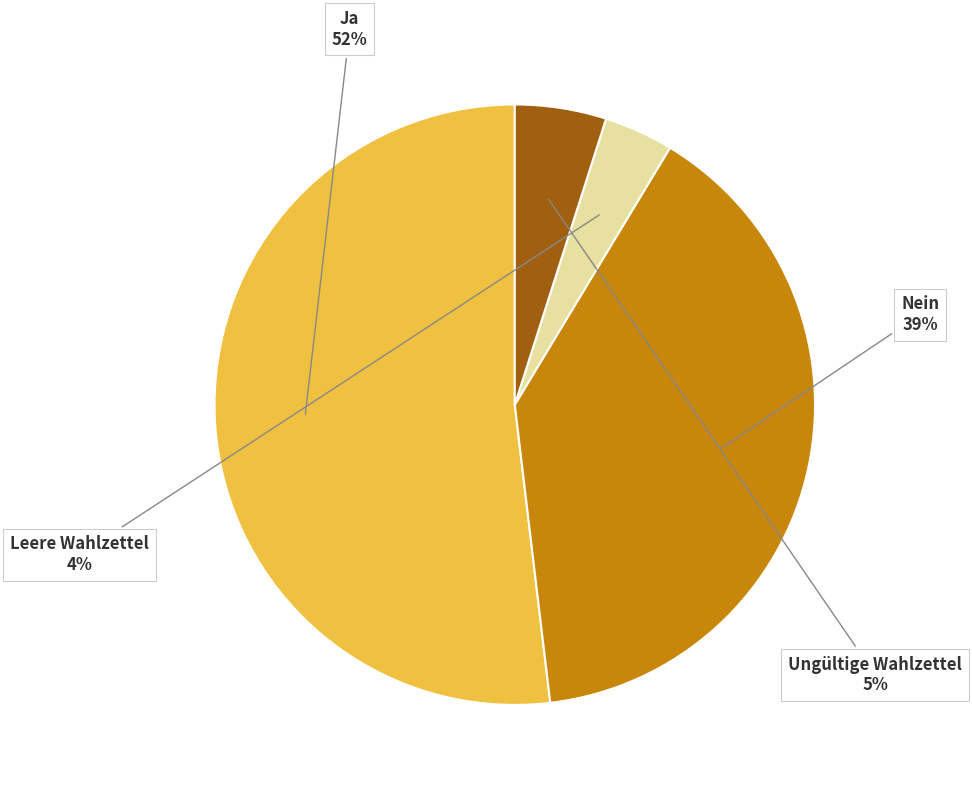

To the nearest percent, what is the average slice percentage?

25%